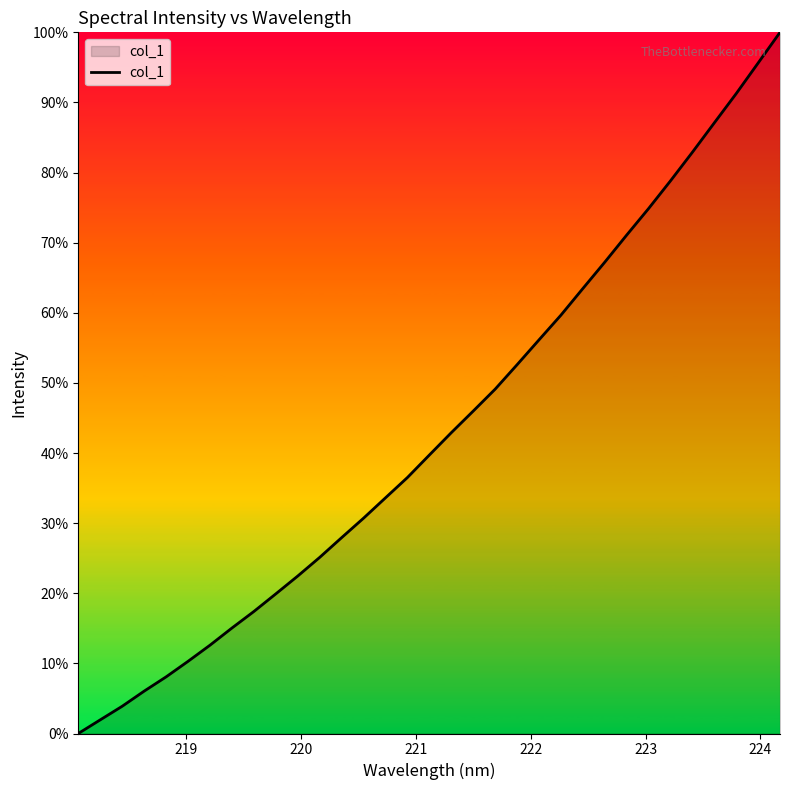

What is the greatest value displayed?

100.0